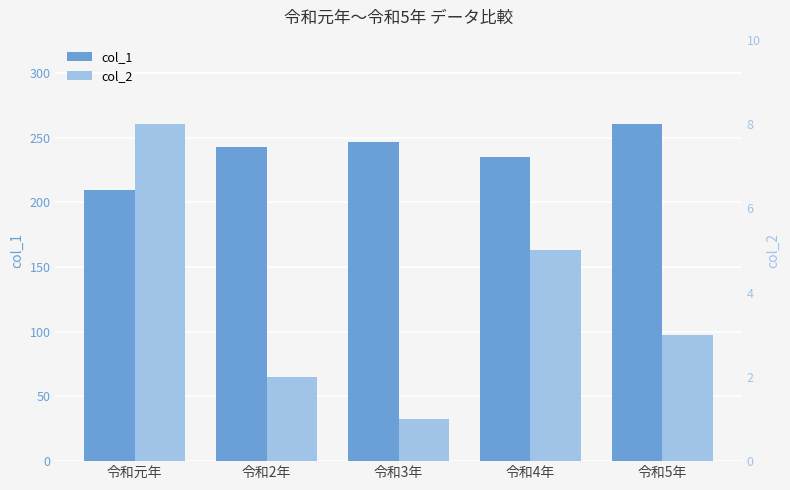

Reading right to left, list all the values displayed in this chart.

col_1: 令和5年=260.5	令和4年=234.7	令和3年=246.8	令和2年=242.5	令和元年=209.8
col_2: 令和5年=3.0	令和4年=5.0	令和3年=1.0	令和2年=2.0	令和元年=8.0